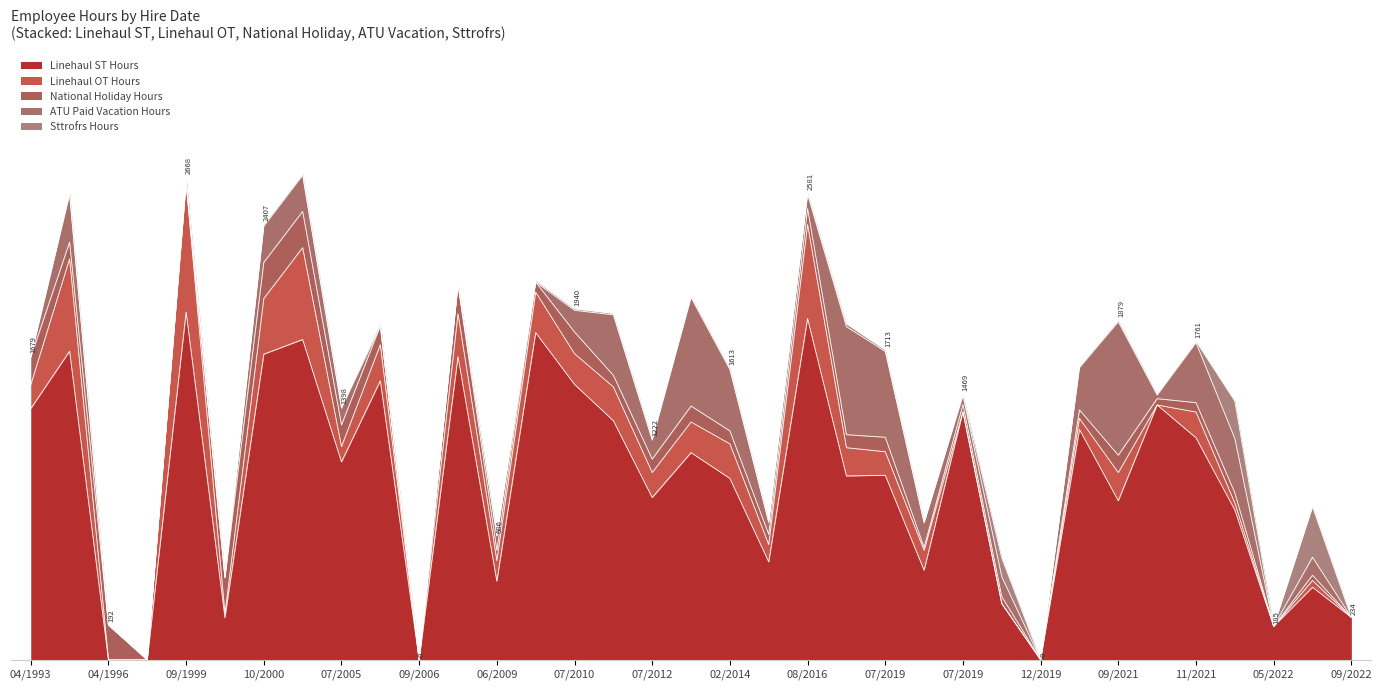

Is it true that ATU Paid Vacation Hours equals 0.0 at 09/17/1999?

True